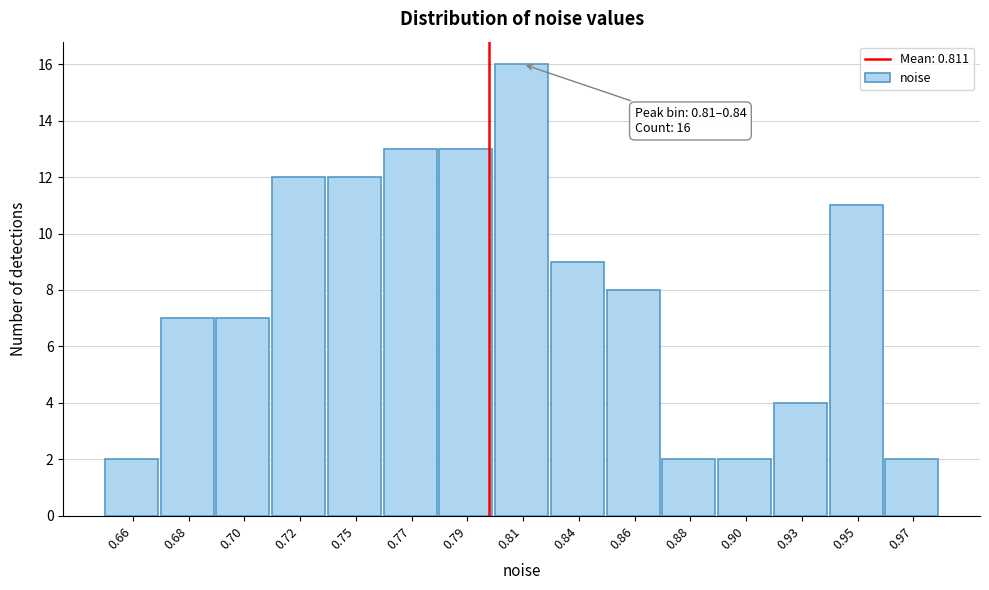

Reading left to right, list all the values displayed in this chart.

0.66=2	0.68=7	0.70=7	0.72=12	0.75=12	0.77=13	0.79=13	0.81=16	0.84=9	0.86=8	0.88=2	0.90=2	0.93=4	0.95=11	0.97=2